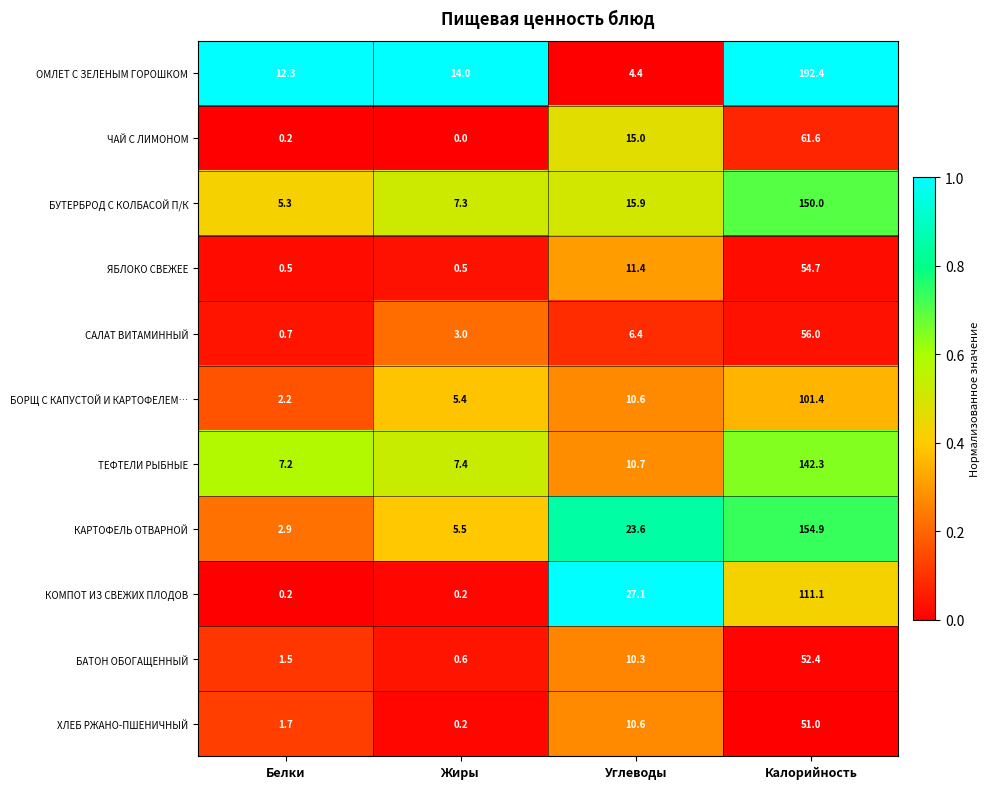

What is the sum of all ЧАЙ С ЛИМОНОМ values?

76.8